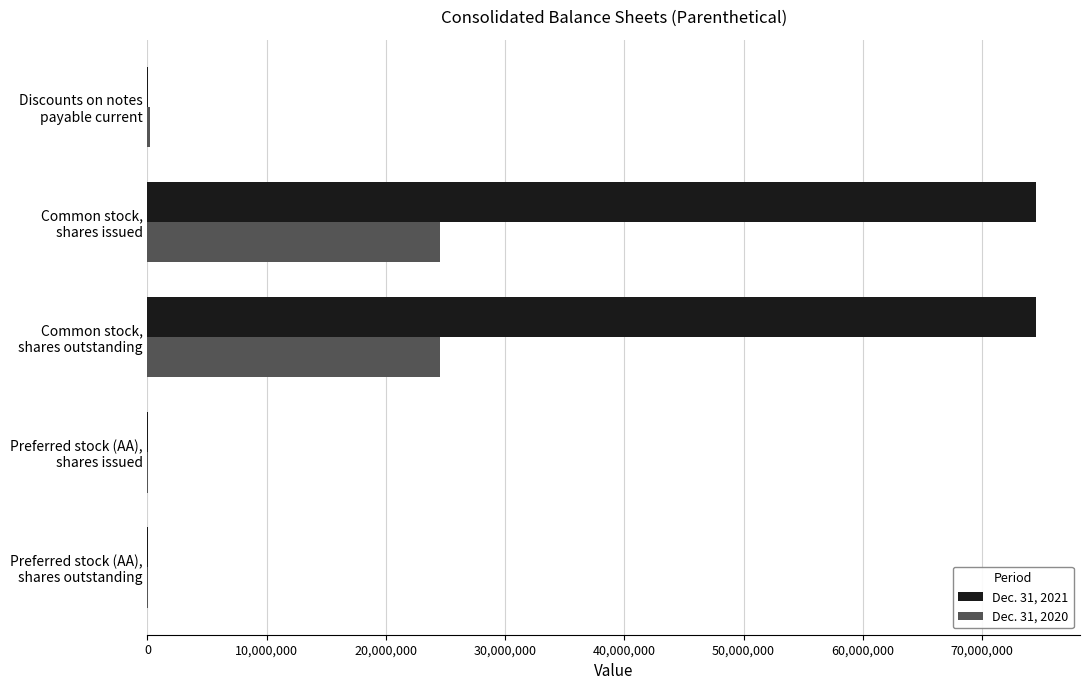

Which series has the largest total across all categories?

Dec. 31, 2021